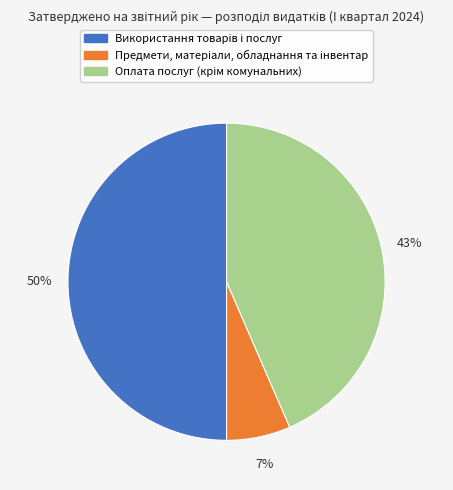

To the nearest percent, what is the difference between the largest and smallest slice percentages?

43%